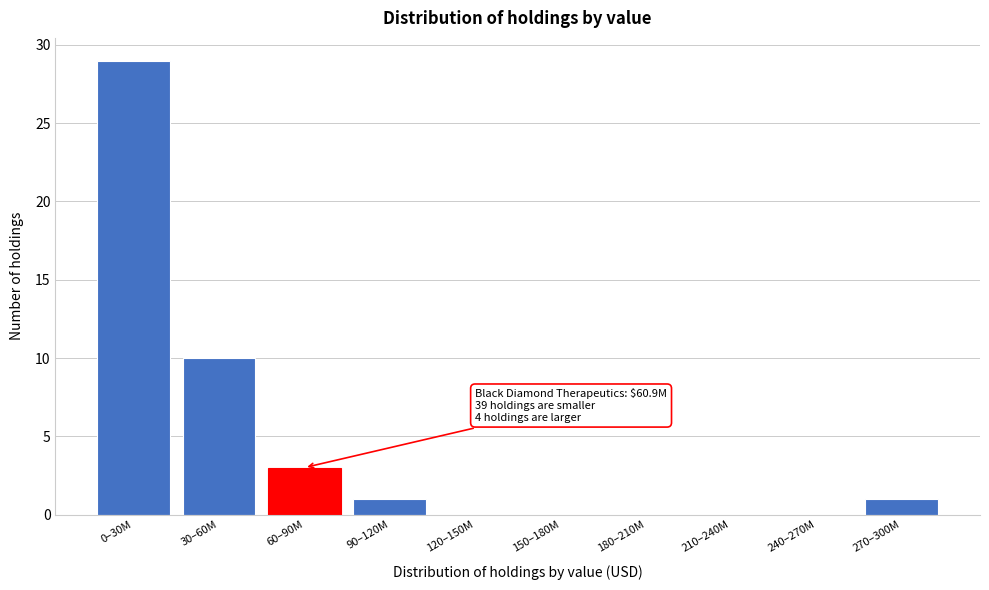

Reading left to right, extract all data points from this chart.

0–30M=29	30–60M=10	60–90M=3	90–120M=1	120–150M=0	150–180M=0	180–210M=0	210–240M=0	240–270M=0	270–300M=1